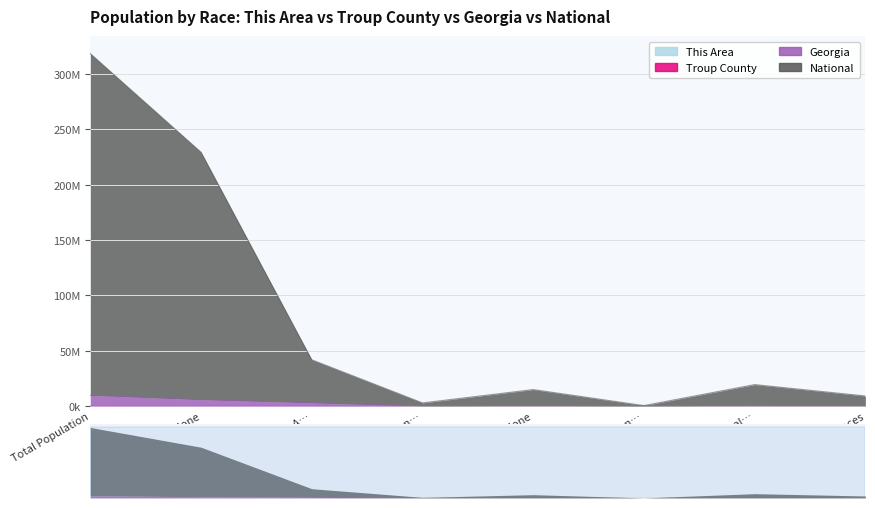

True or false: Troup County has a value of 0.0 at Two or More Races.

False